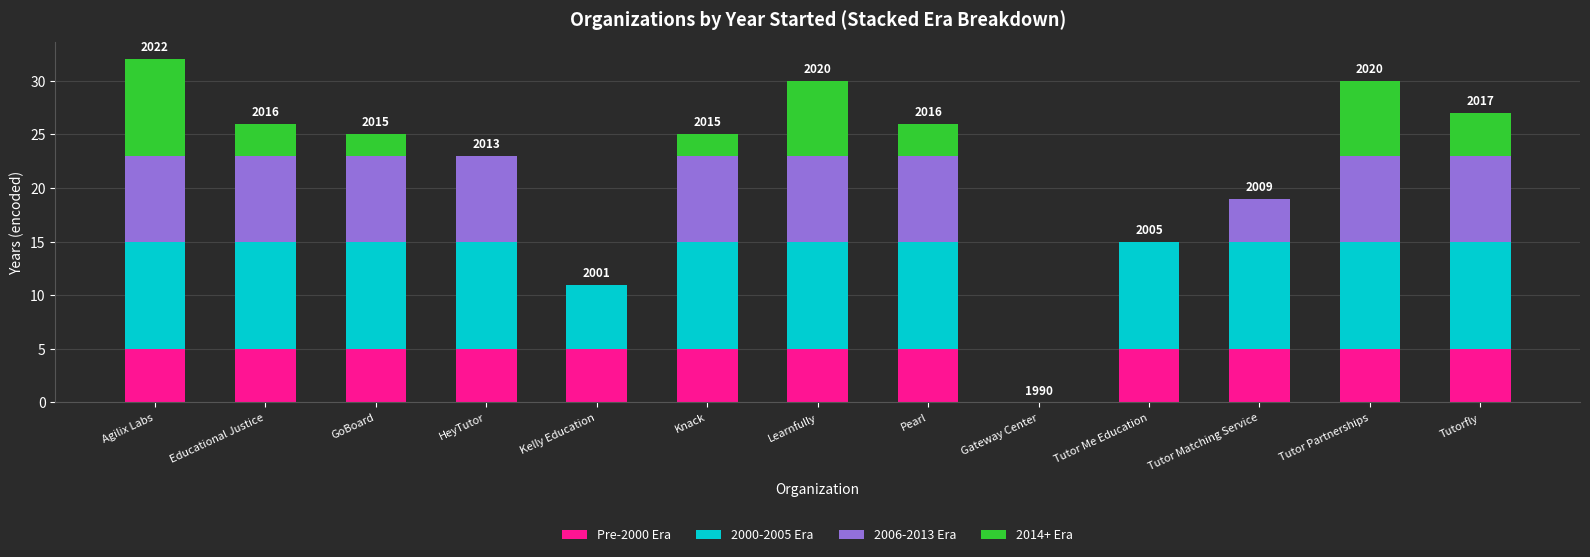

What are all the series names shown in the legend?

Pre-2000 Era, 2000-2005 Era, 2006-2013 Era, 2014+ Era